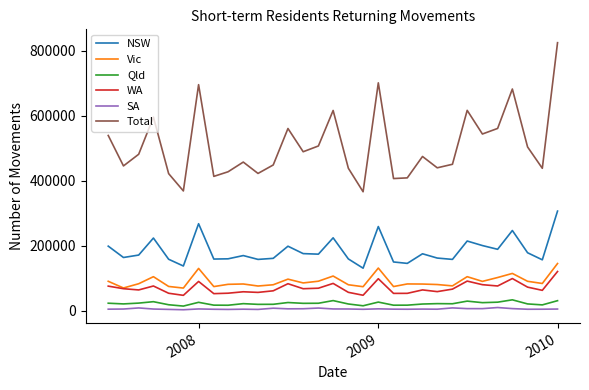

How many lines are shown in the chart?

6